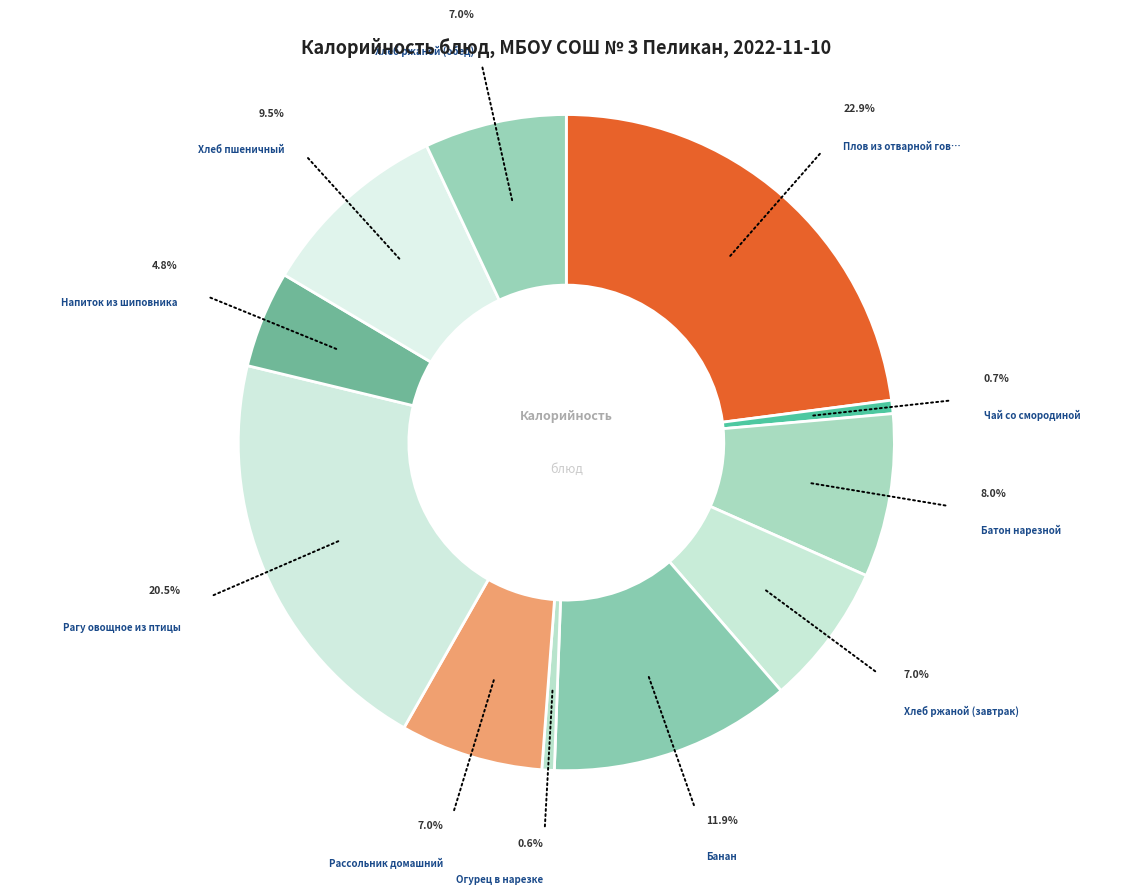

What percentage is the Огурец в нарезке slice, to the nearest percent?

1%